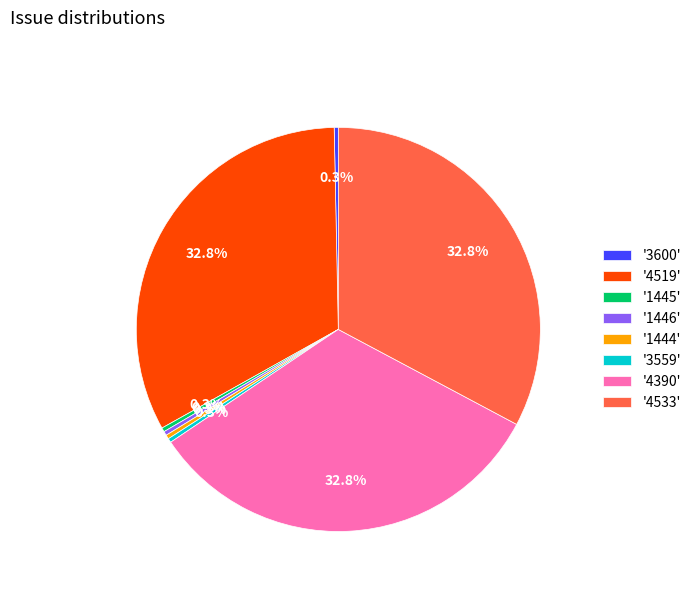

What percentage do '4519' and '1445' together represent?

33.1%